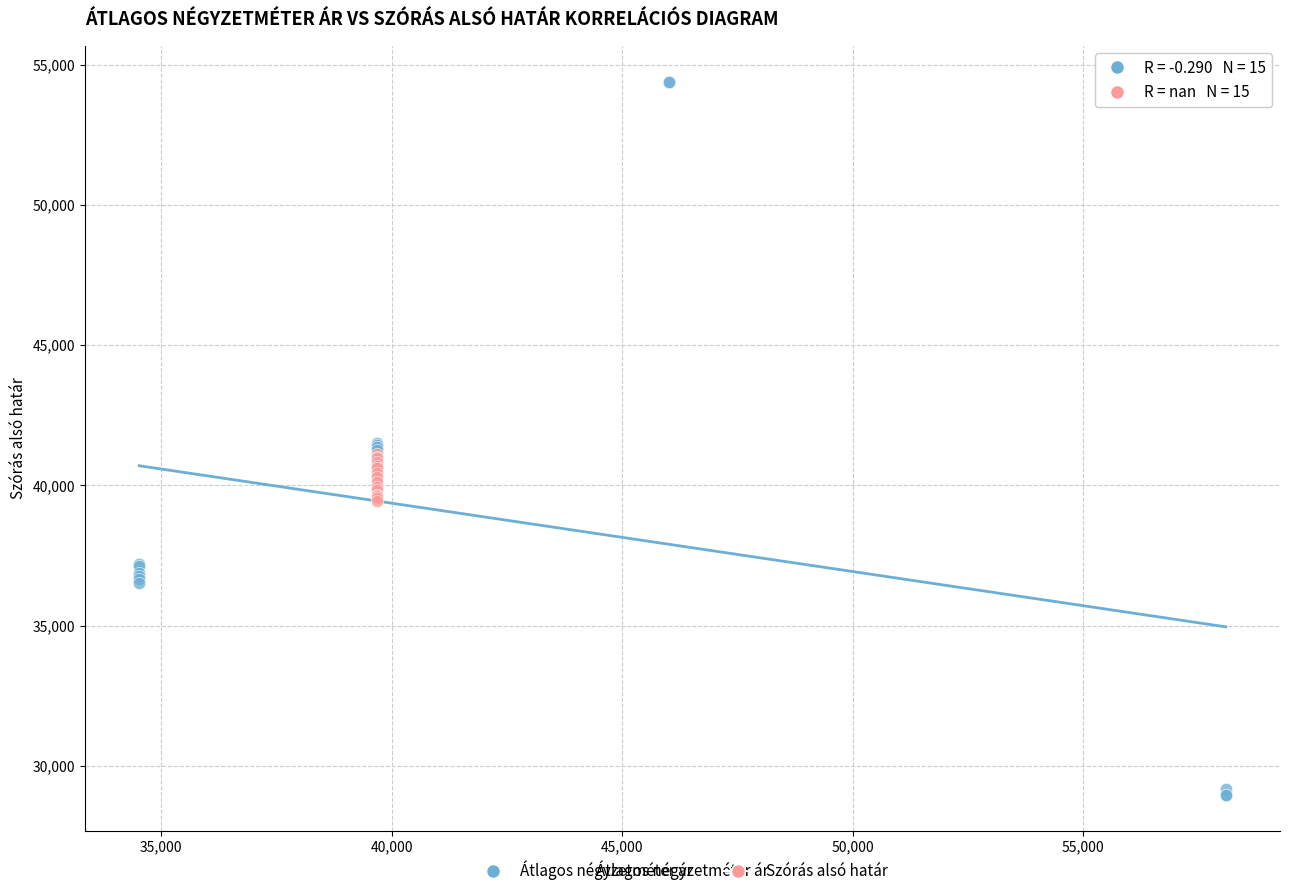

Which series has the widest spread of Y values?

Átlagos négyzetméter ár